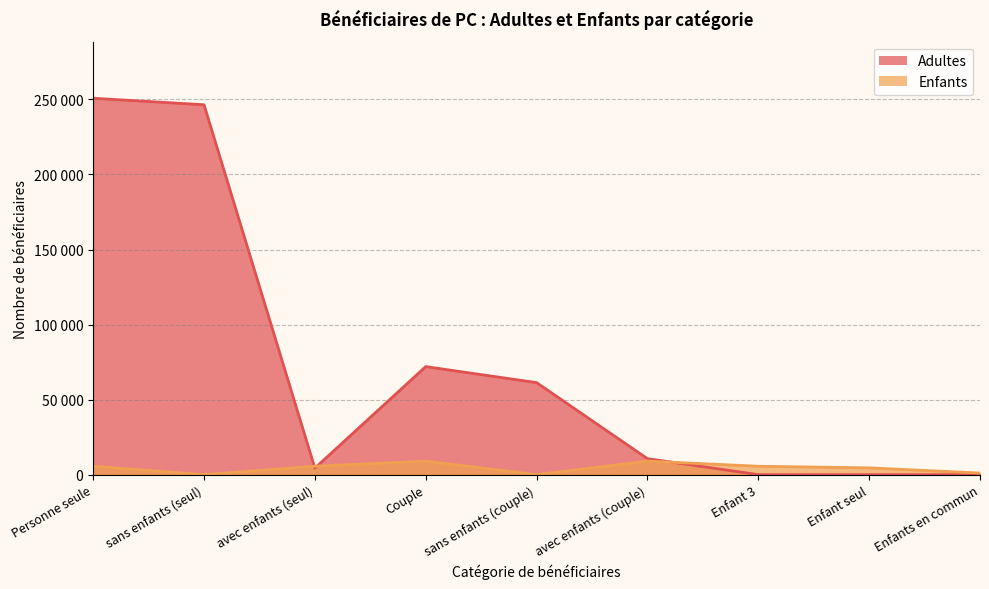

What are all the series names shown in the legend?

Adultes, Enfants